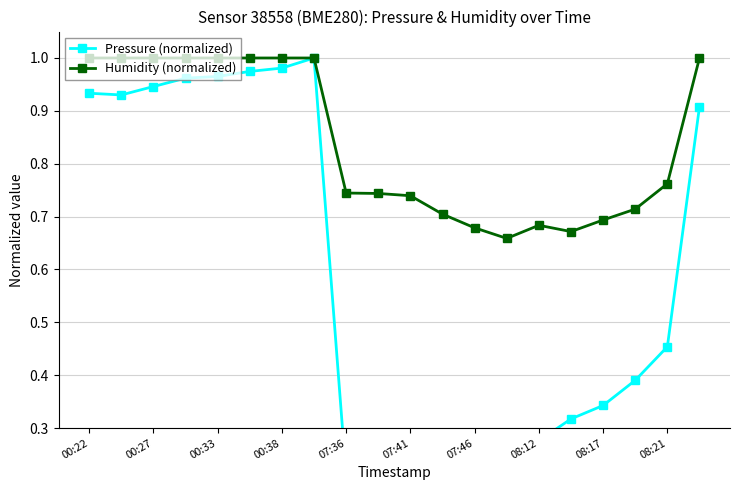

True or false: Humidity (normalized) has more than 0 interior local peaks.

True